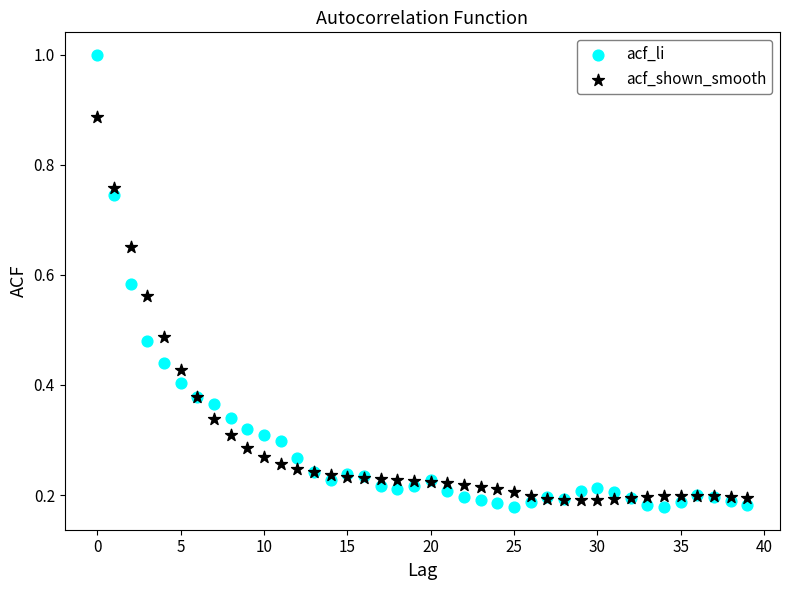

Which series contains the highest Y value?

acf_li